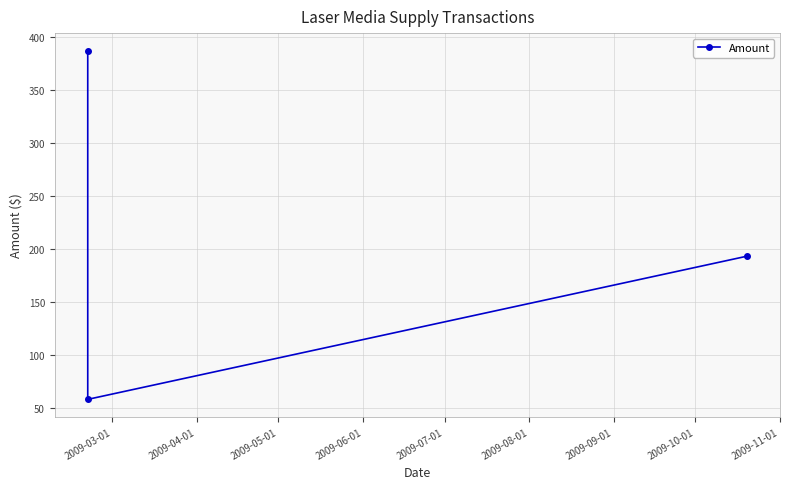

What is the difference between the maximum and minimum values?

328.8